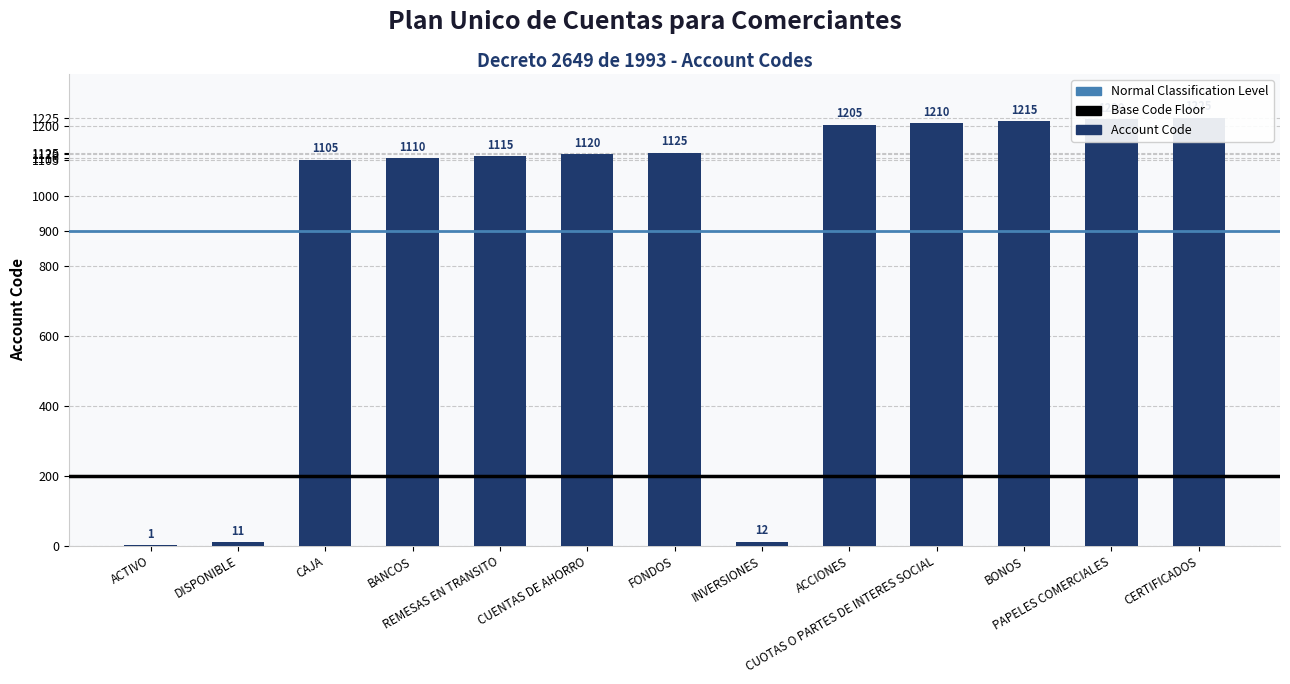

How many bars are there in total?

13